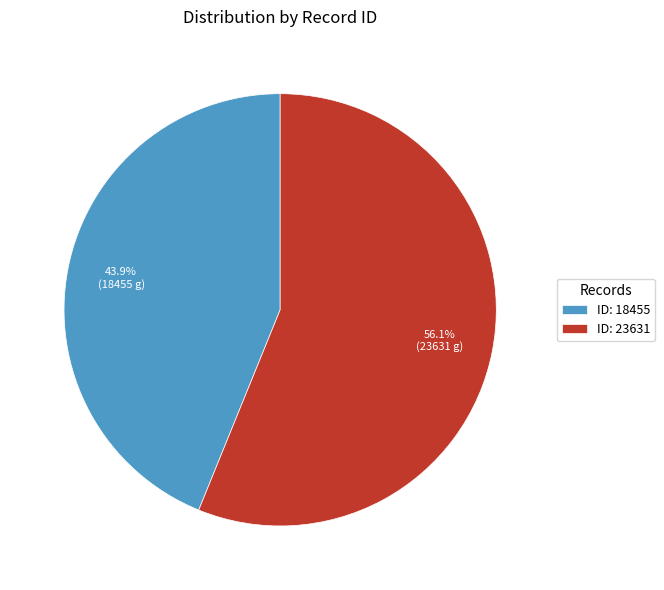

What is the smallest slice in the pie chart?

ID: 18455